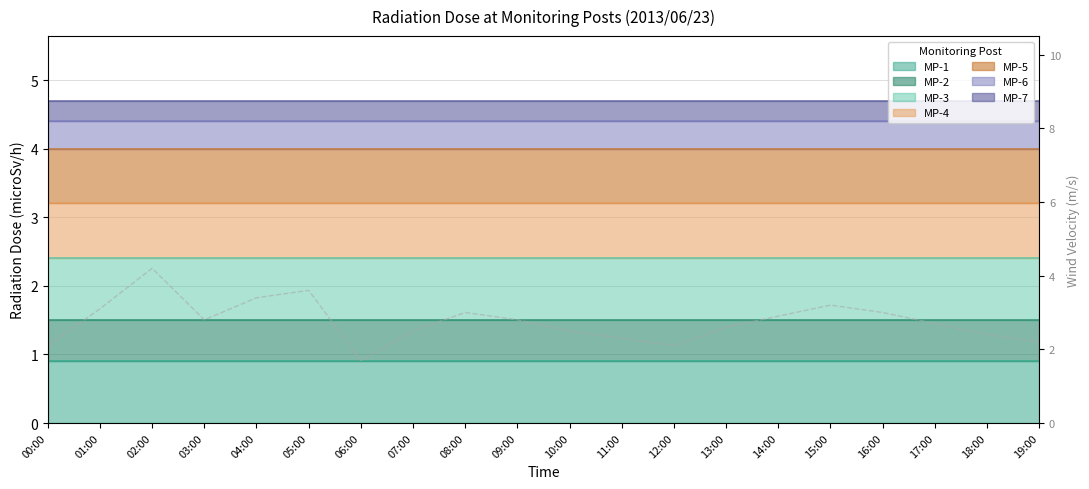

Between 11:00 and 02:00, which is larger?

02:00